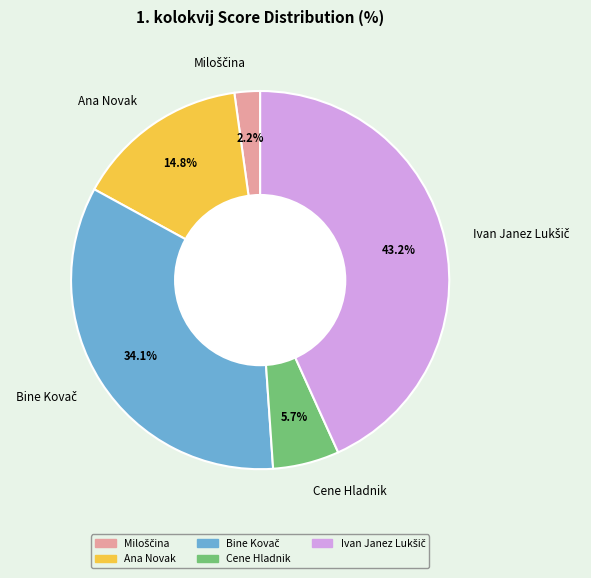

To the nearest percent, what is the difference between the largest and smallest slice percentages?

41%